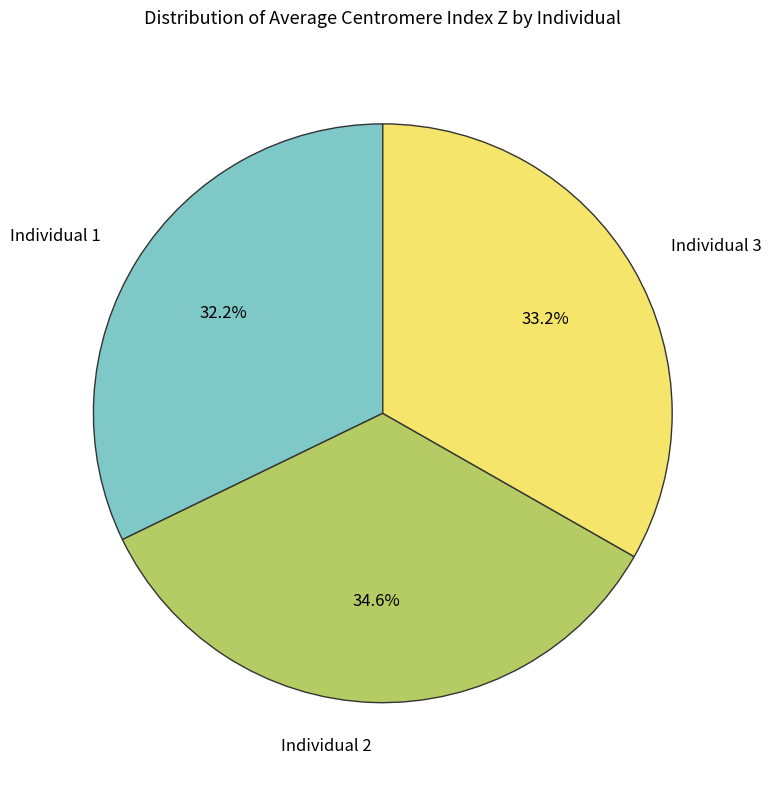

Between Individual 1 and Individual 3, which is larger?

Individual 3